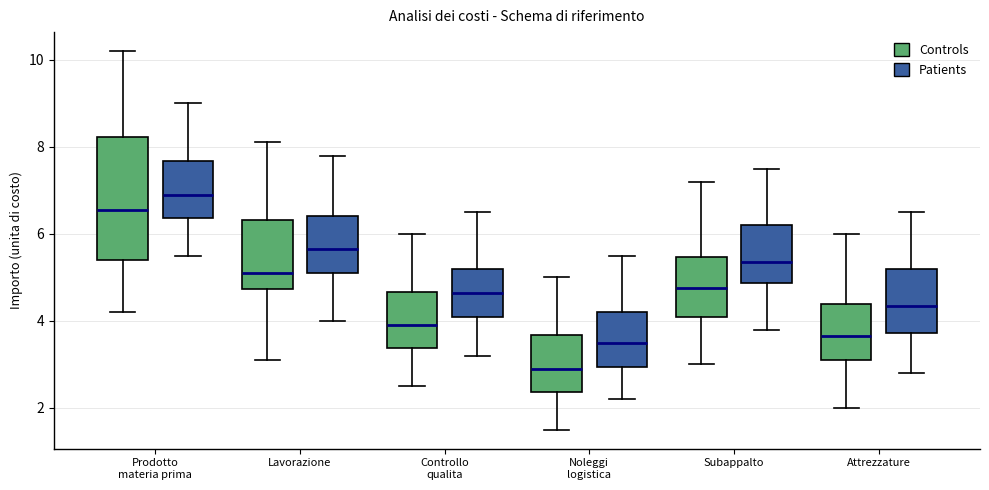

Reading left to right, transcribe this box plot: for each box, give where its median line is, the range the box spans, and where its two whiskers end, as read against the y-axis. The values are not printed on the chart, so give them approximately, as read against the axis.

Prodotto materia prima (Controls): median 6.6, box 5.4 to 8.2, whiskers 4.2 to 10.2
Prodotto materia prima (Patients): median 7.0, box 6.4 to 7.6, whiskers 5.6 to 9.0
Lavorazione (Controls): median 5.2, box 4.8 to 6.4, whiskers 3.2 to 8.2
Lavorazione (Patients): median 5.6, box 5.2 to 6.4, whiskers 4.0 to 7.8
Controllo qualita (Controls): median 4.0, box 3.4 to 4.6, whiskers 2.6 to 6.0
Controllo qualita (Patients): median 4.6, box 4.2 to 5.2, whiskers 3.2 to 6.6
Noleggi logistica (Controls): median 3.0, box 2.4 to 3.6, whiskers 1.6 to 5.0
Noleggi logistica (Patients): median 3.6, box 3.0 to 4.2, whiskers 2.2 to 5.6
Subappalto (Controls): median 4.8, box 4.2 to 5.4, whiskers 3.0 to 7.2
Subappalto (Patients): median 5.4, box 4.8 to 6.2, whiskers 3.8 to 7.6
Attrezzature (Controls): median 3.6, box 3.2 to 4.4, whiskers 2.0 to 6.0
Attrezzature (Patients): median 4.4, box 3.8 to 5.2, whiskers 2.8 to 6.6